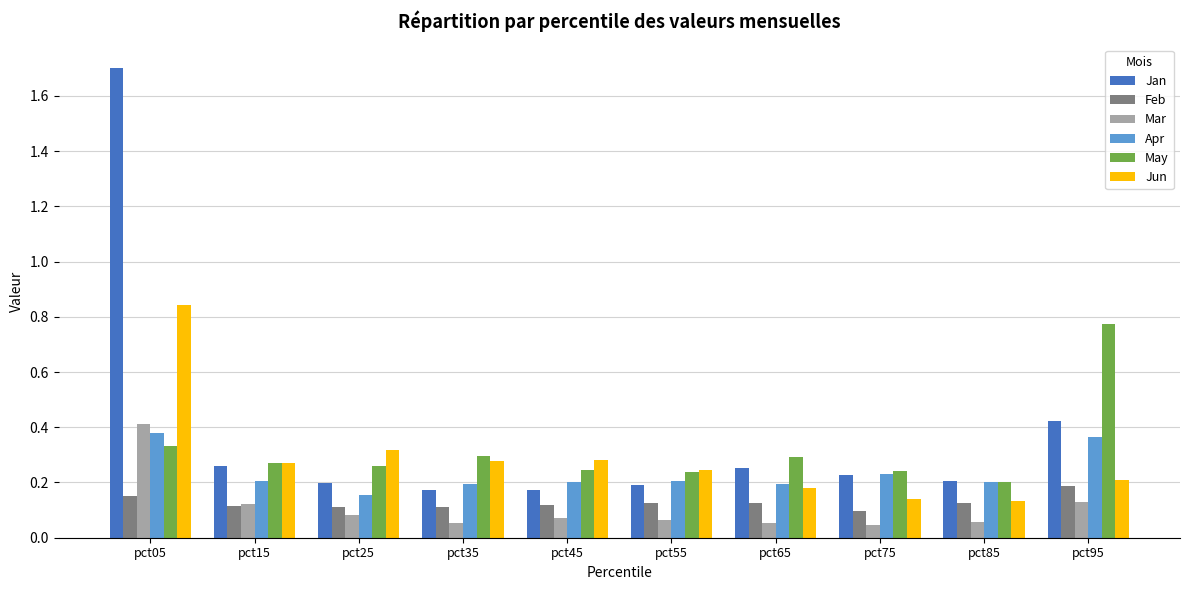

How many Mar values are between 0 and 1?

10